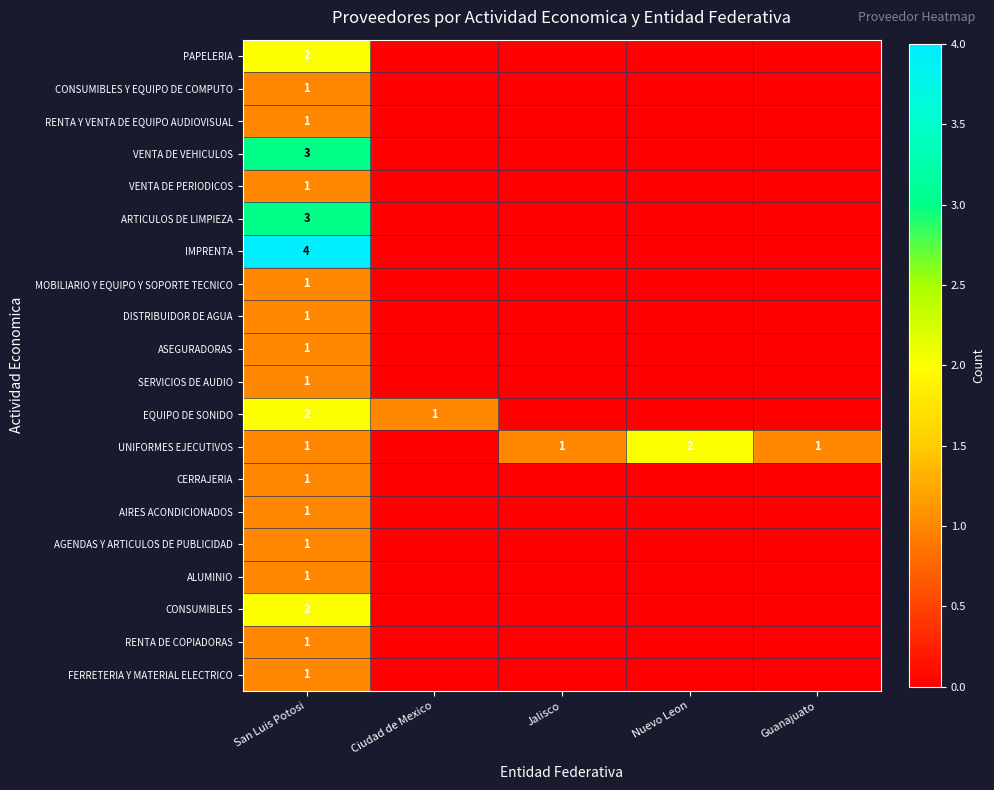

What is the total value across all series at San Luis Potosi?

30